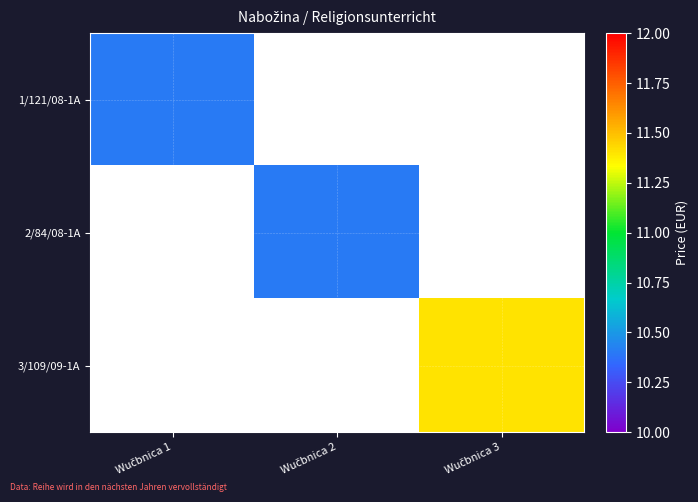

What is the maximum value for 1/121/08-1A?

10.4